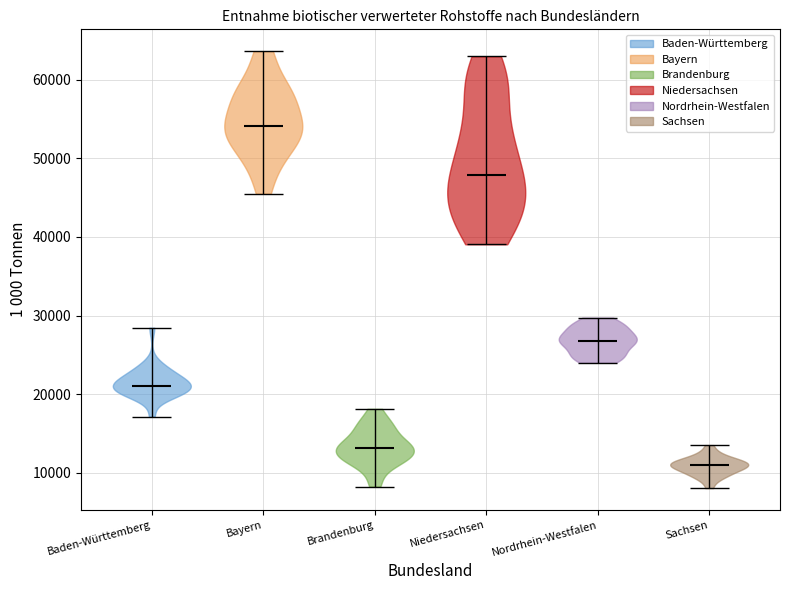

Reading left to right, read every violin against the y-axis: where its median line is, and the lowest and highest points it reaches. The values are not printed on the chart, so give them approximately, as read against the axis.

Baden-Württemberg: median line 21000, lowest point 17000, highest point 28000
Bayern: median line 54000, lowest point 46000, highest point 64000
Brandenburg: median line 13000, lowest point 8000, highest point 18000
Niedersachsen: median line 48000, lowest point 39000, highest point 63000
Nordrhein-Westfalen: median line 27000, lowest point 24000, highest point 30000
Sachsen: median line 11000, lowest point 8000, highest point 14000